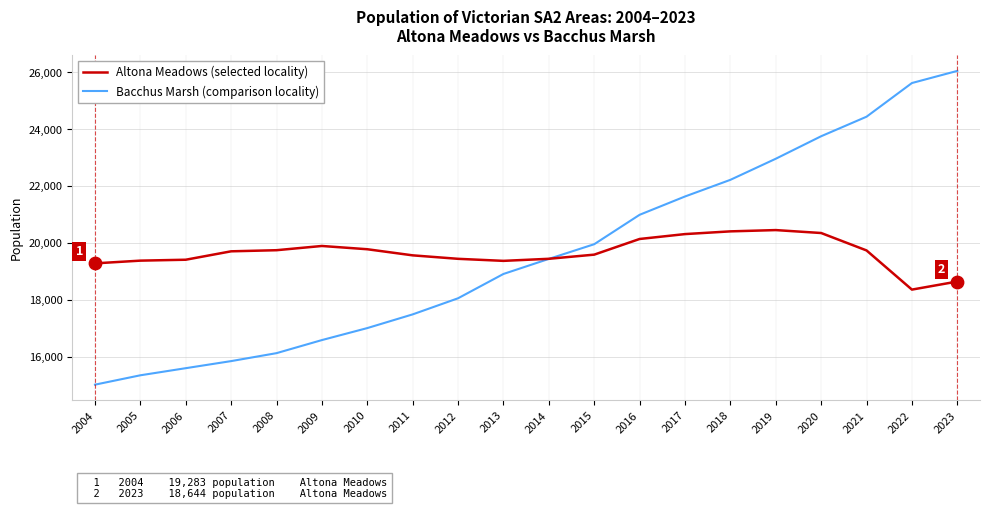

Is the value of Altona Meadows (selected locality) at 2015 greater than the value of Bacchus Marsh (comparison locality) at 2008?

Yes